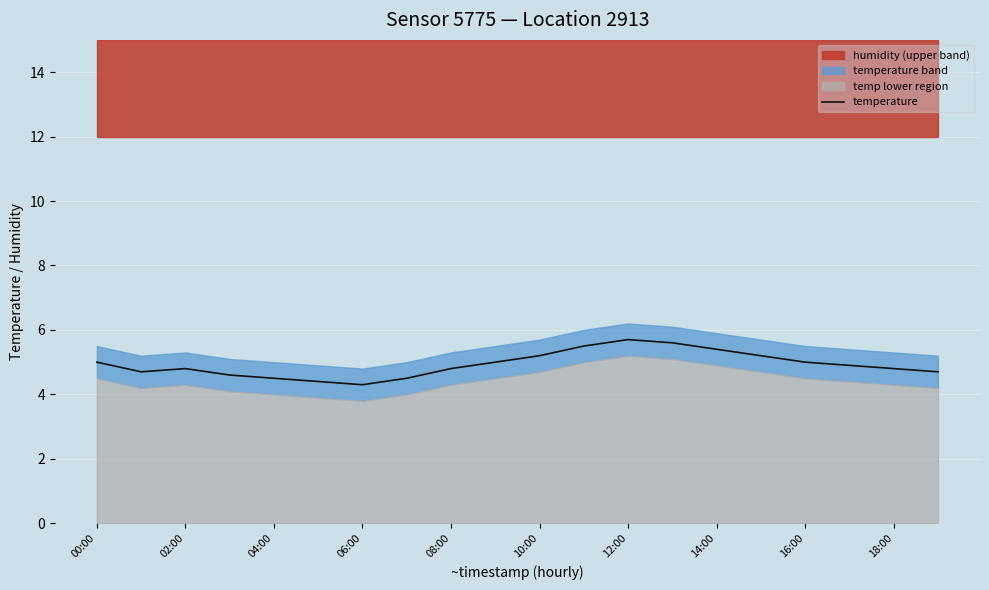

The value of temperature at 08:00 is 4.8. True or false?

True